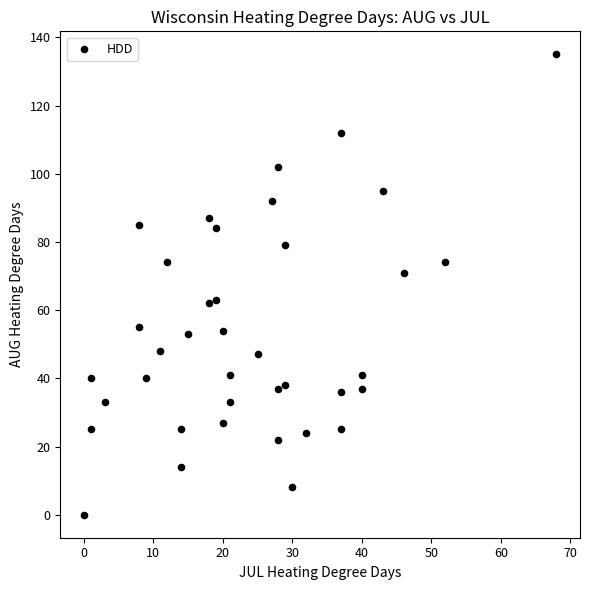

What is the range of Y values (max minus min)?

135